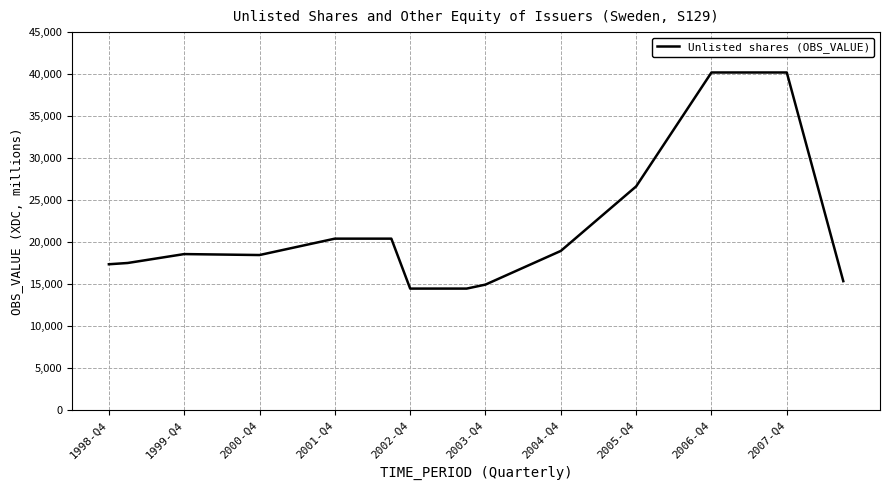

What is the greatest value displayed?

40194